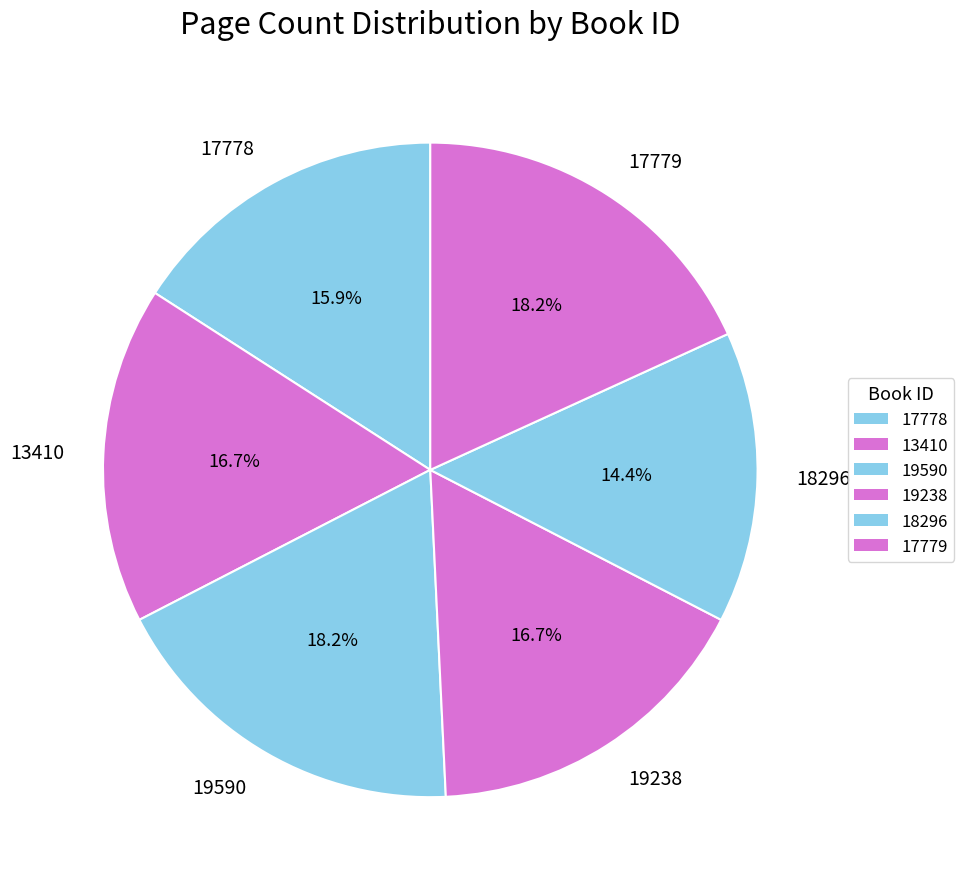

Is the sum of 19590 and 17779 greater than half?

No